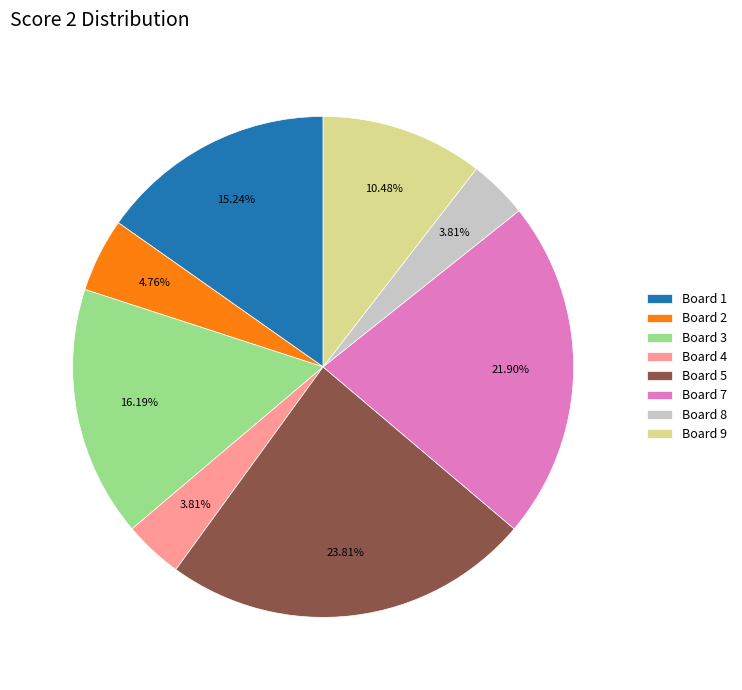

Which has a higher value, Board 8 or Board 5?

Board 5